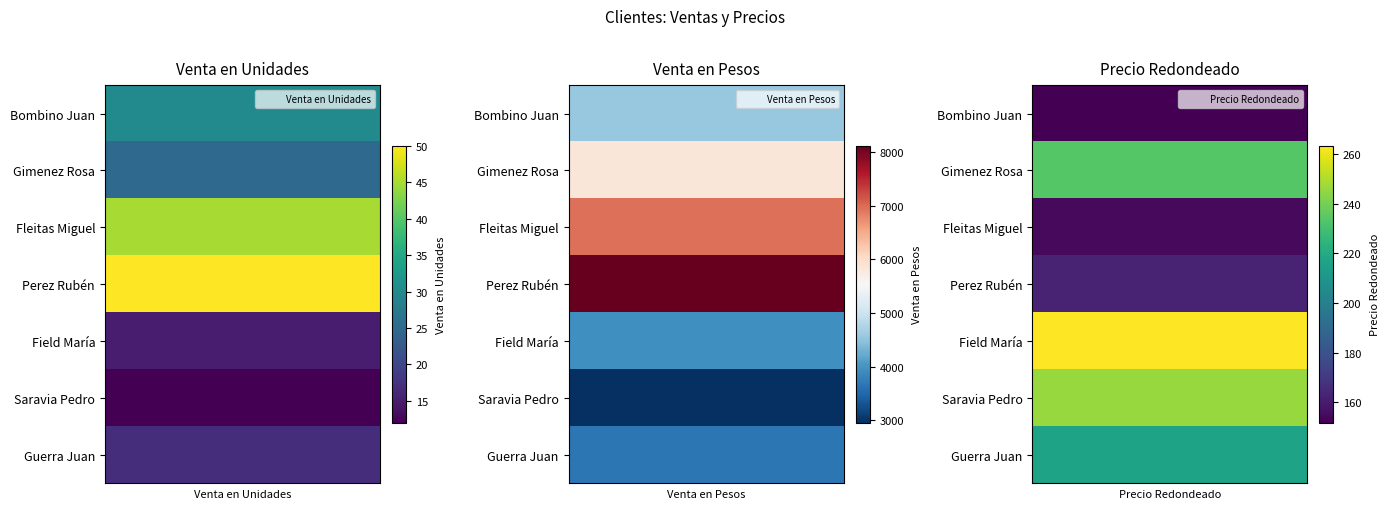

At 2, list the series in order from largest to smallest.

Field María, Saravia Pedro, Gimenez Rosa, Guerra Juan, Perez Rubén, Fleitas Miguel, Bombino Juan